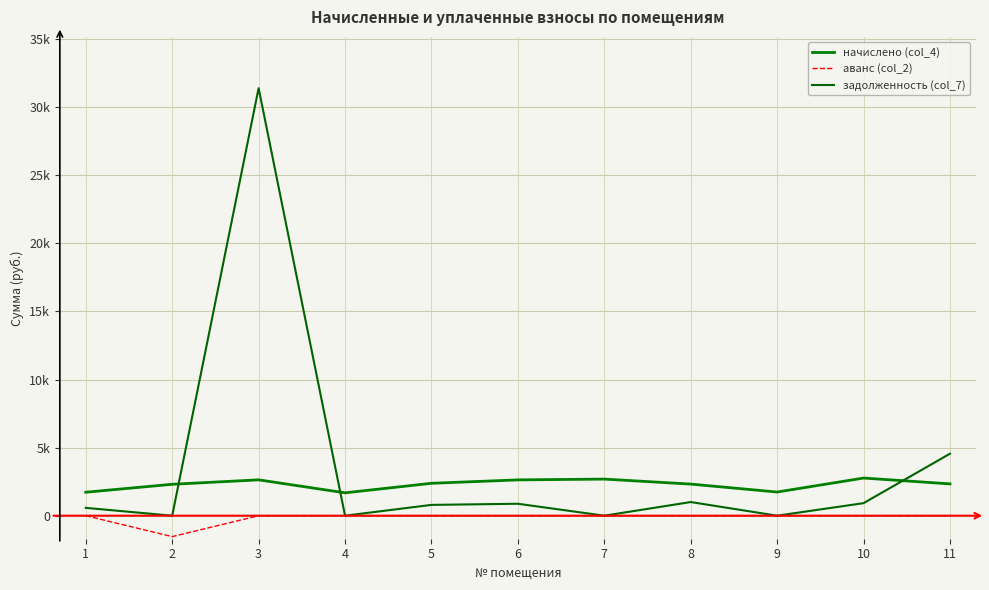

At which category does the chart reach its minimum across all series?

2